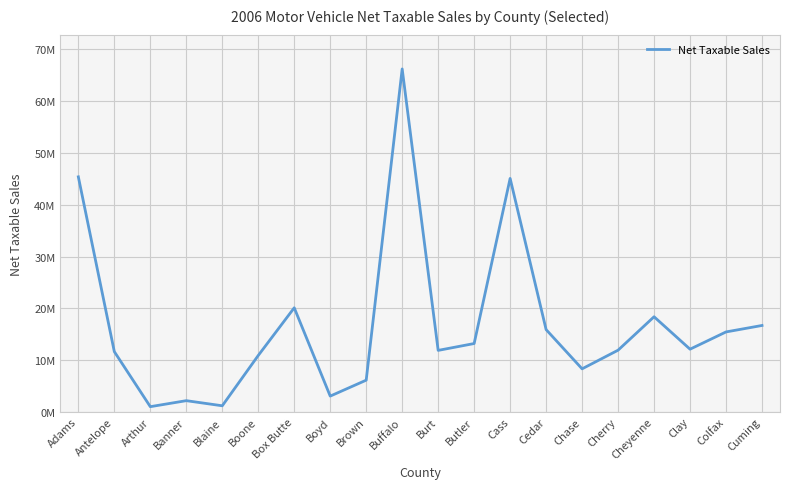

Where is the data nearest to the value 33629061?

Cass